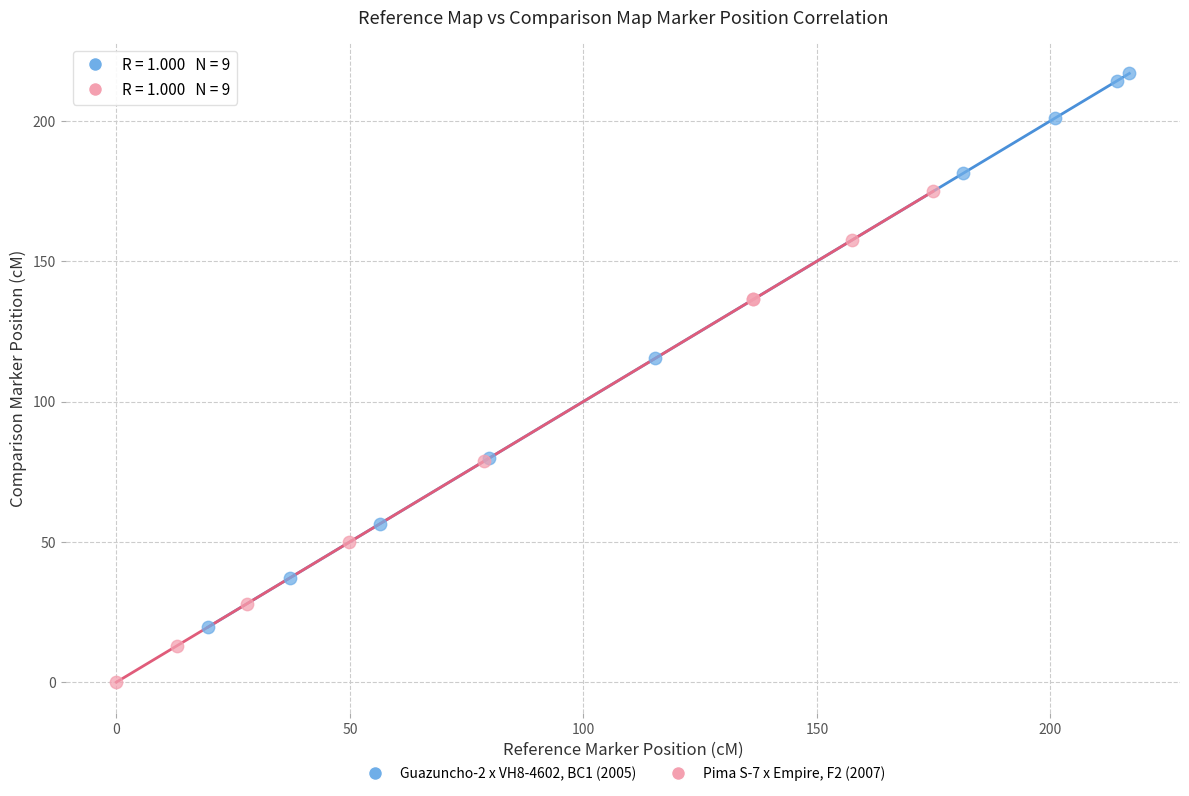

Which series has the largest Y range (max minus min)?

Guazuncho-2 x VH8-4602, BC1 (2005)